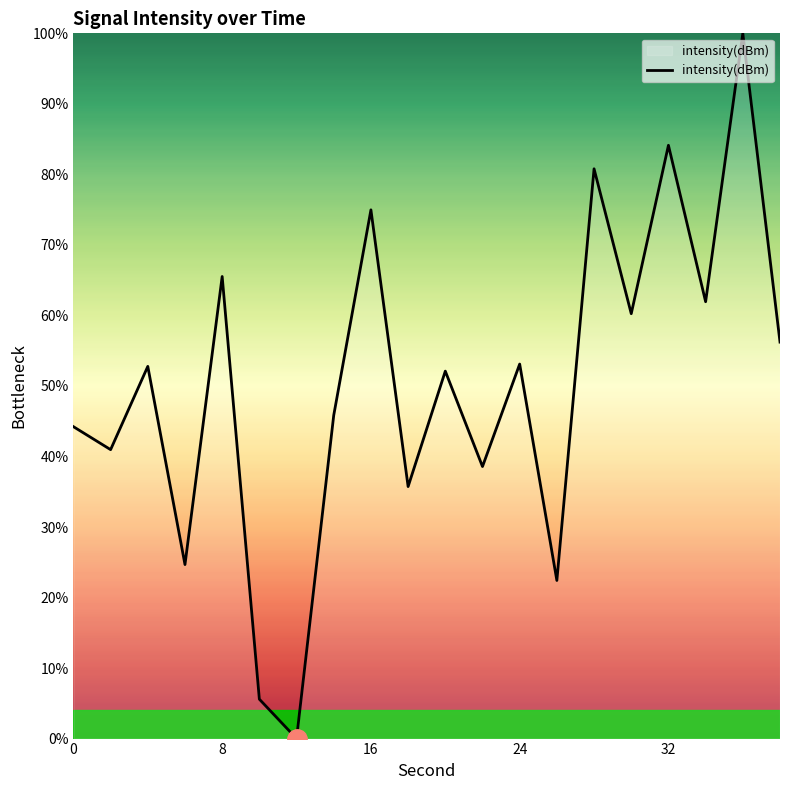

What is the greatest value displayed?

100.0